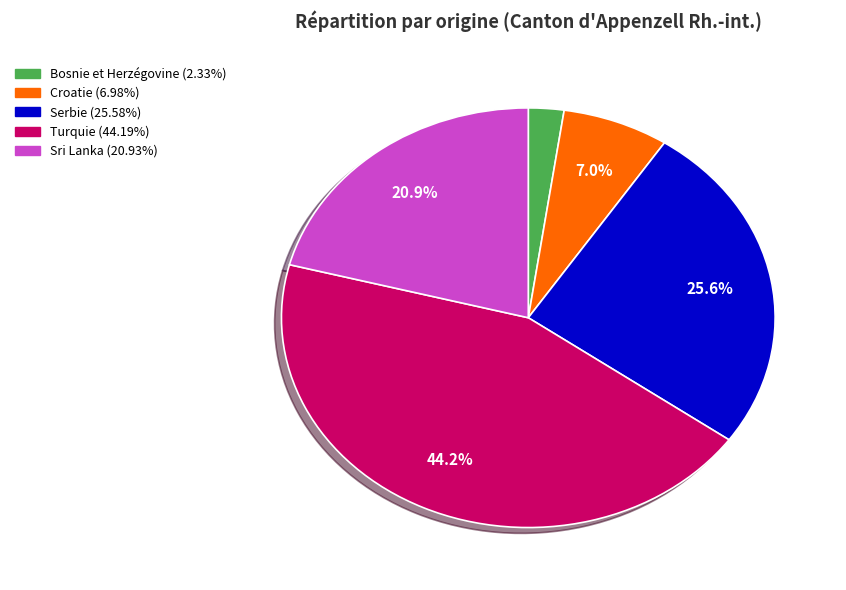

Which has a higher value, Serbie or Croatie?

Serbie